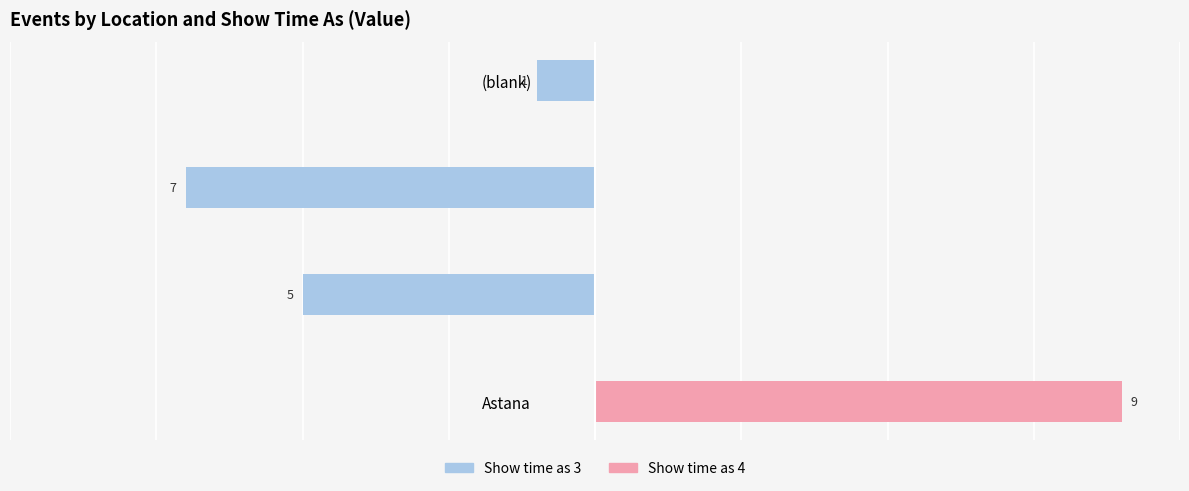

Are the bars grouped side by side (vs. stacked)?

Yes